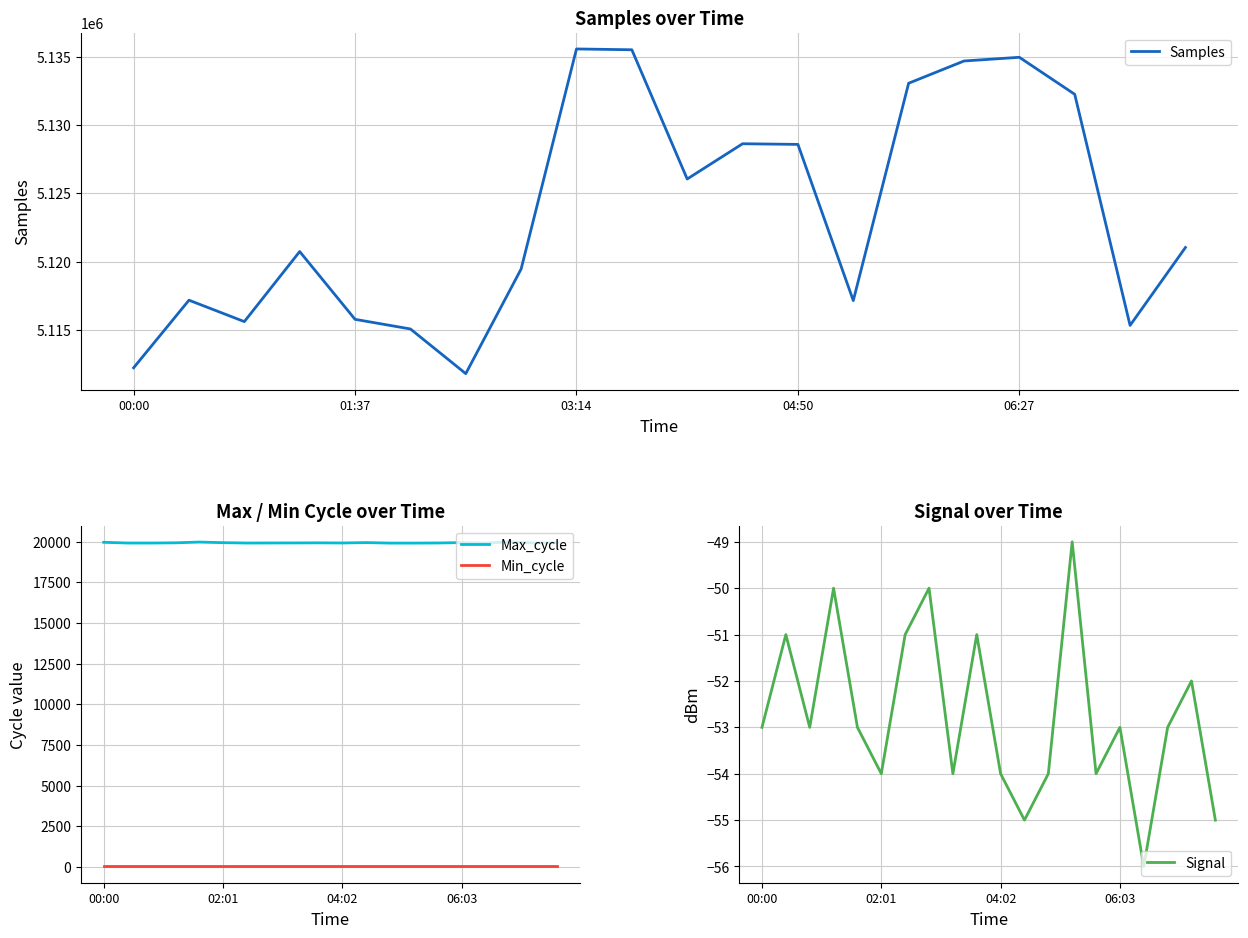

What is the minimum value for Signal?

-56